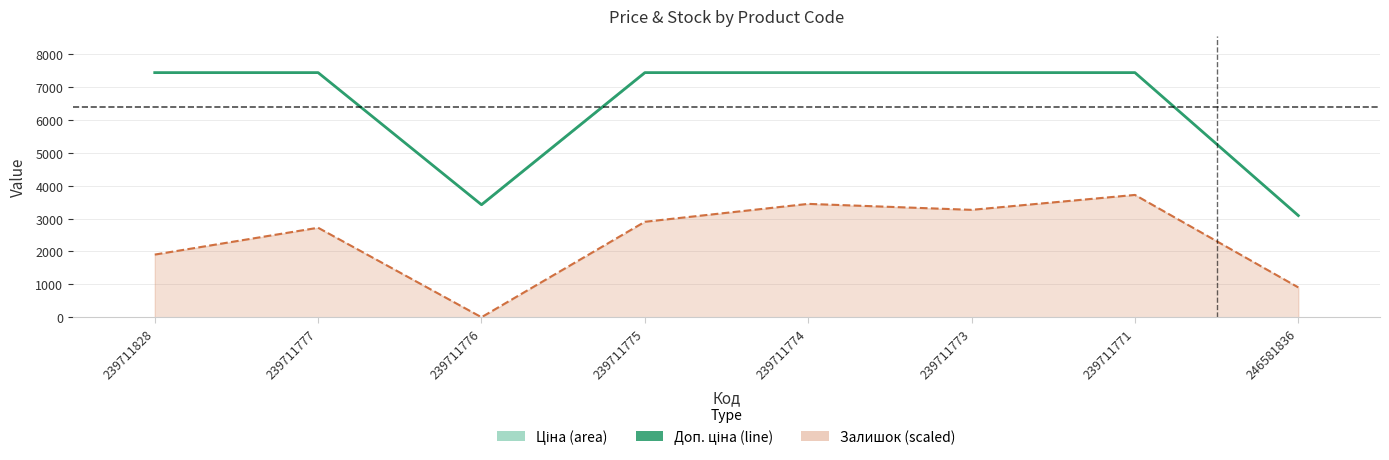

Reading left to right, list all the values displayed in this chart.

239711828=7436.2	239711777=7436.2	239711776=3420.6	239711775=7436.2	239711774=7436.2	239711773=7436.2	239711771=7436.2	246581836=3091.2